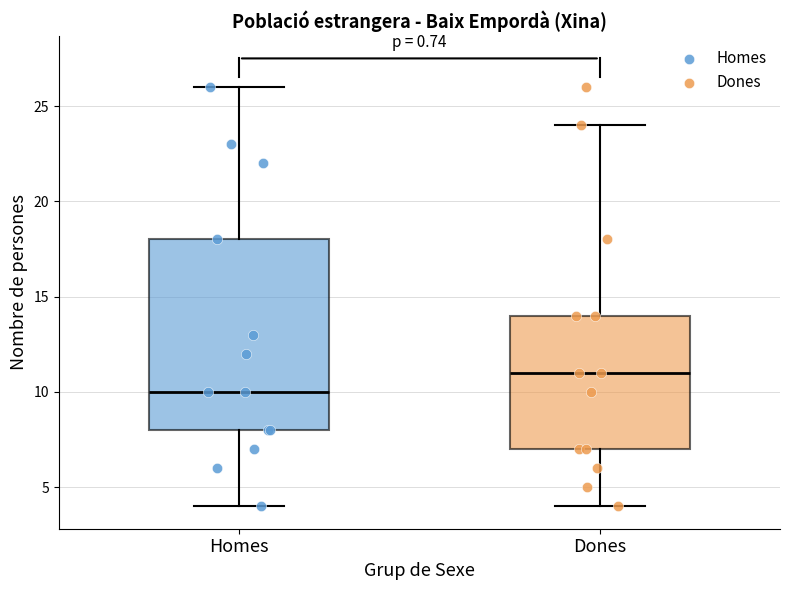

Where is the lower edge of the box for Homes on the y-axis? The values are not printed on the chart, so give them approximately, as read against the axis.

8